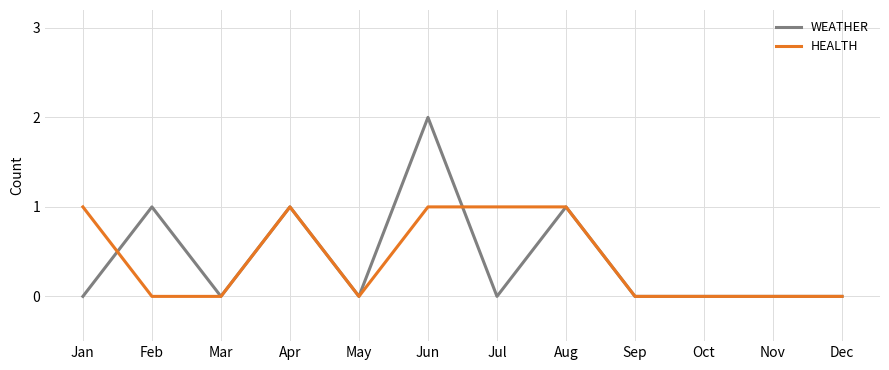

True or false: WEATHER has a value of 2 at Jun.

True